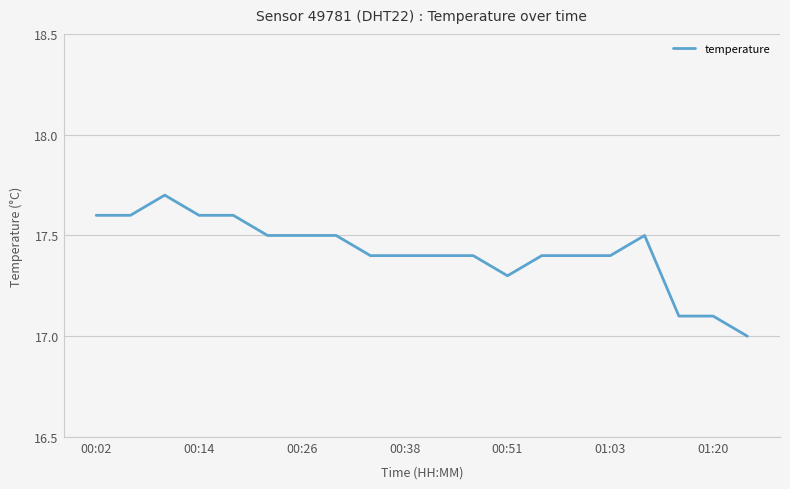

What is the smallest value displayed?

17.0